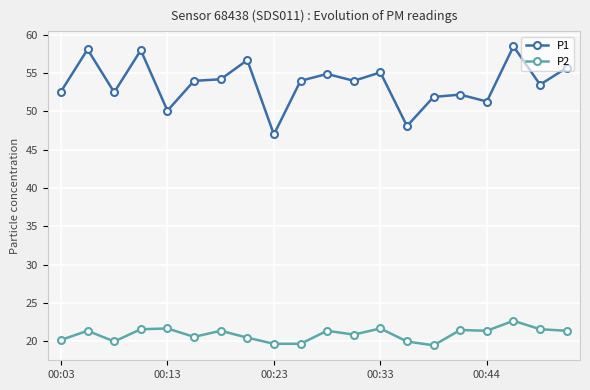

True or false: P2 and P1 cross at least once.

False